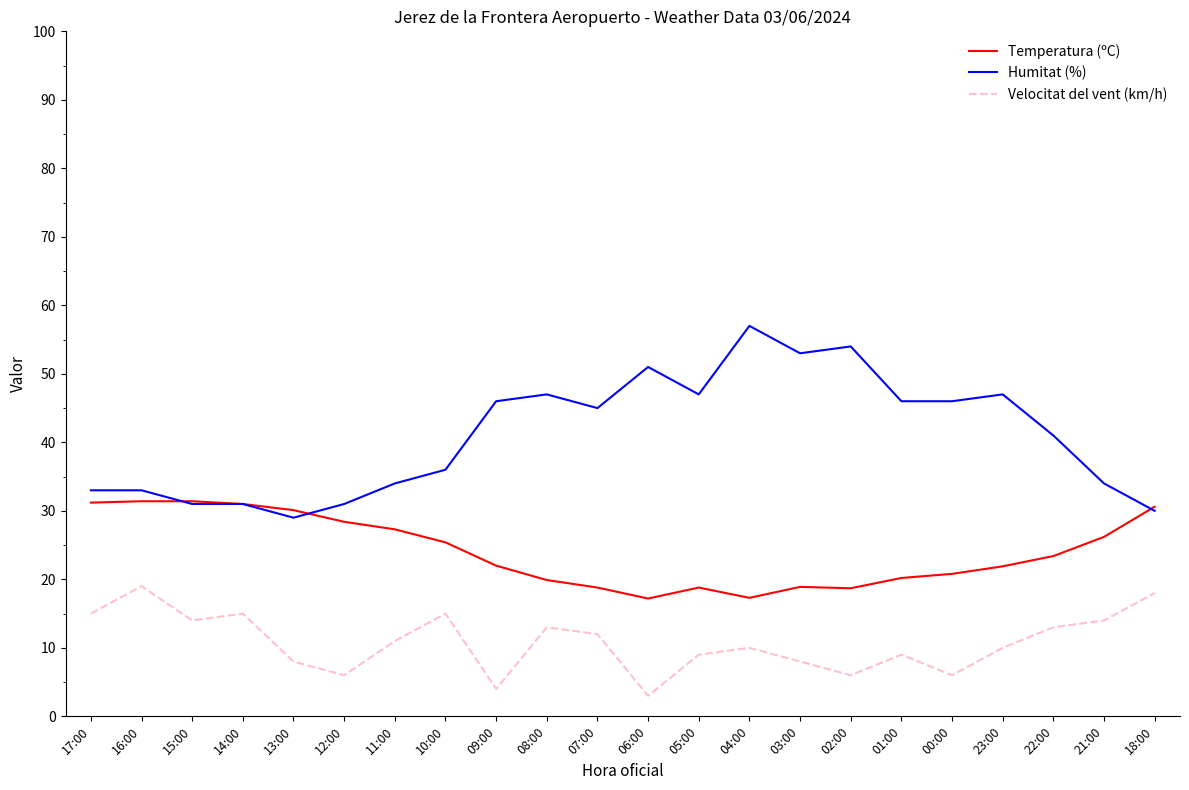

Is it true that Temperatura (ºC) equals 26.2 at 21:00?

True